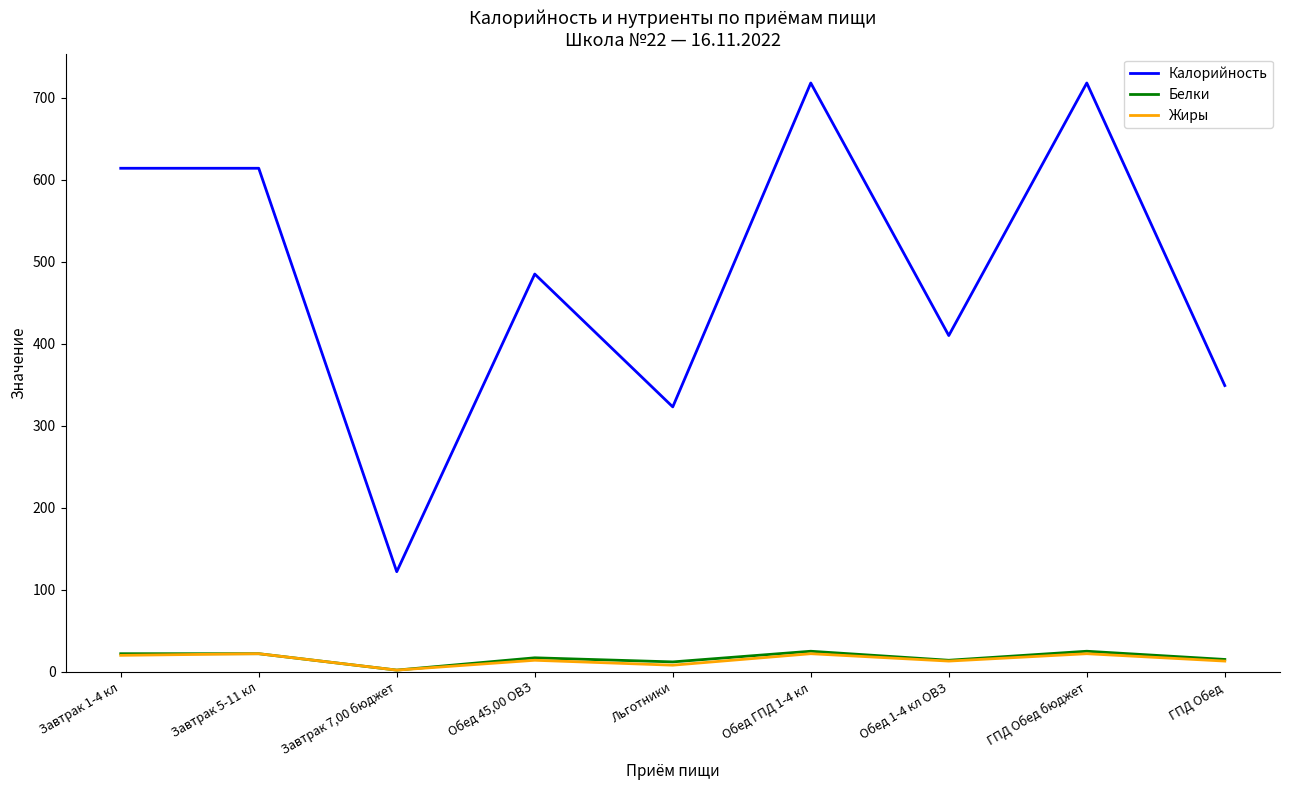

The value of Калорийность at Обед 1-4 кл ОВЗ is 410. True or false?

True